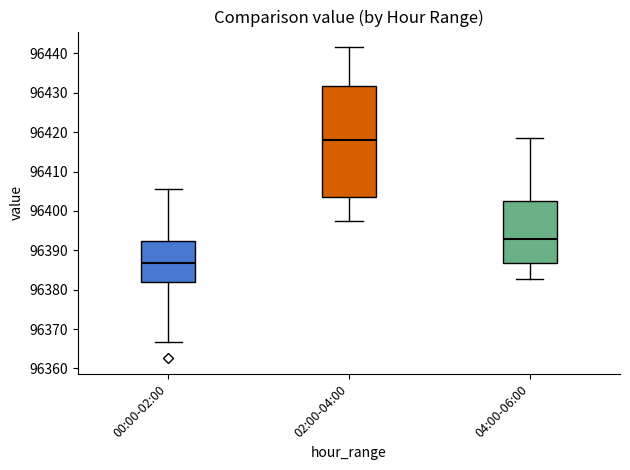

Which box's median line is the highest?

02:00-04:00